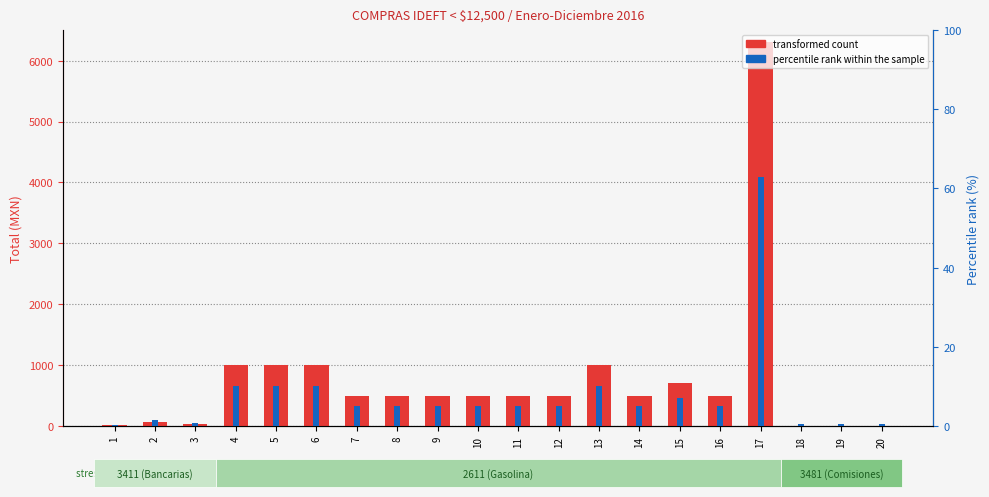

Which series has the widest spread of values?

transformed count